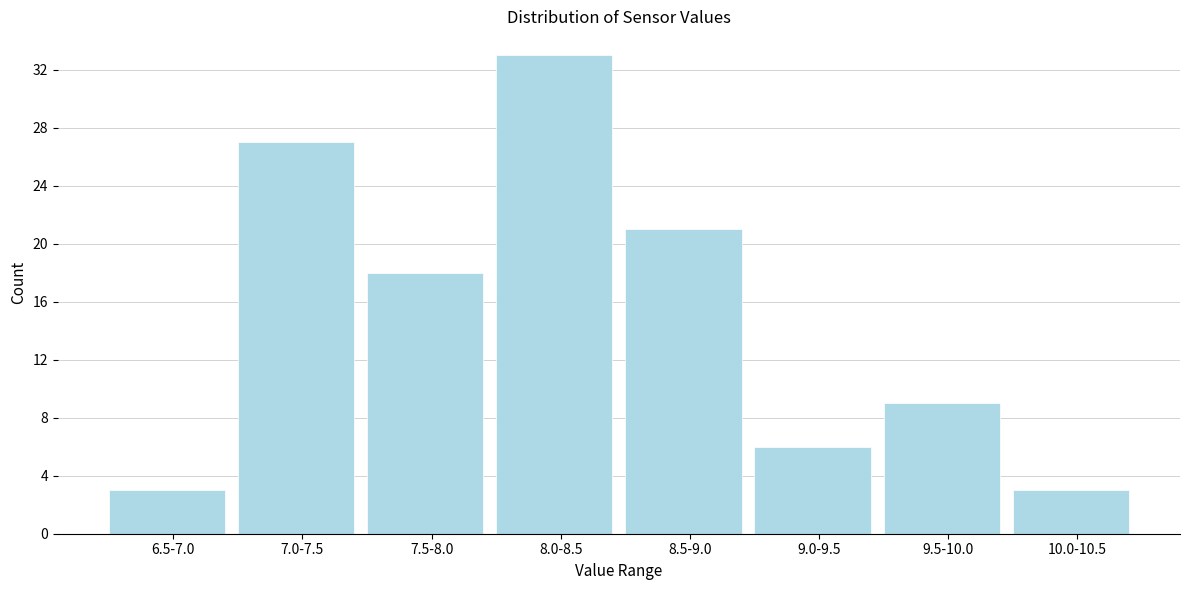

Reading left to right, transcribe all the data shown in this chart.

6.5-7.0=3	7.0-7.5=27	7.5-8.0=18	8.0-8.5=33	8.5-9.0=21	9.0-9.5=6	9.5-10.0=9	10.0-10.5=3